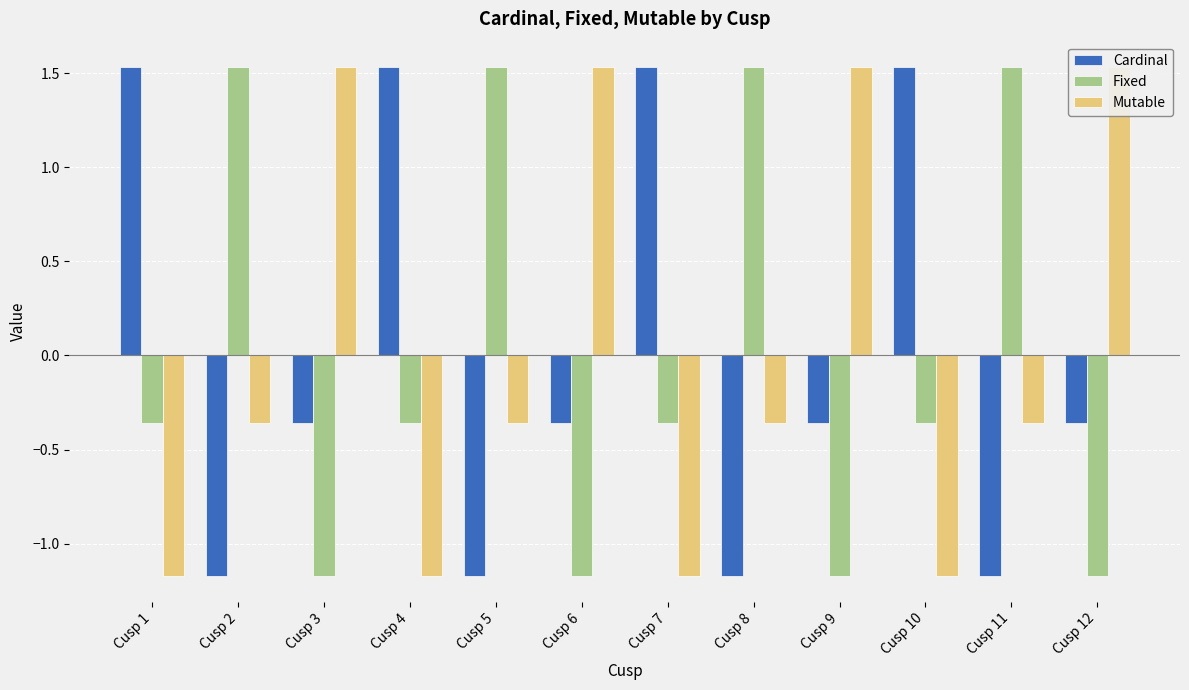

True or false: Mutable has a value of -0.5 at Cusp 8.

False